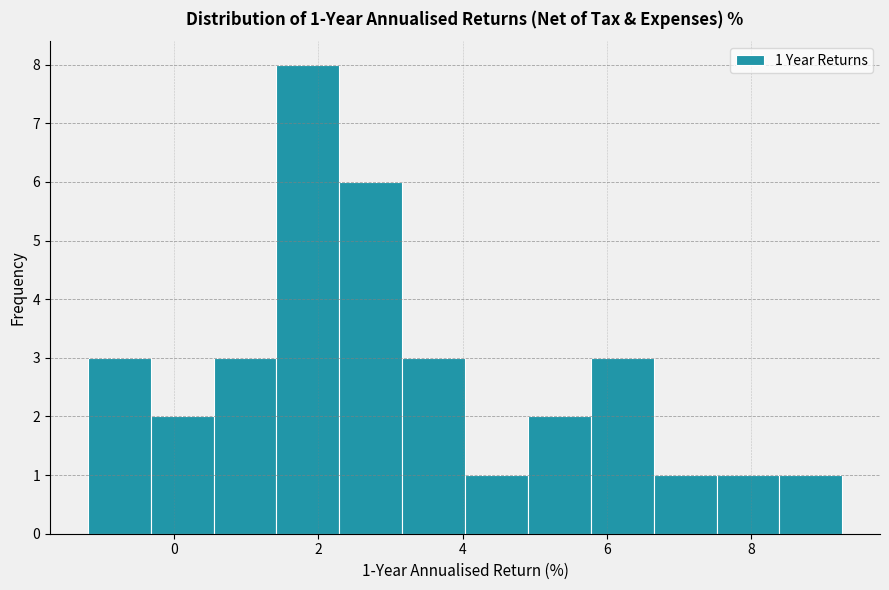

Which range on the x-axis has the tallest bar?

1.4 to 2.2